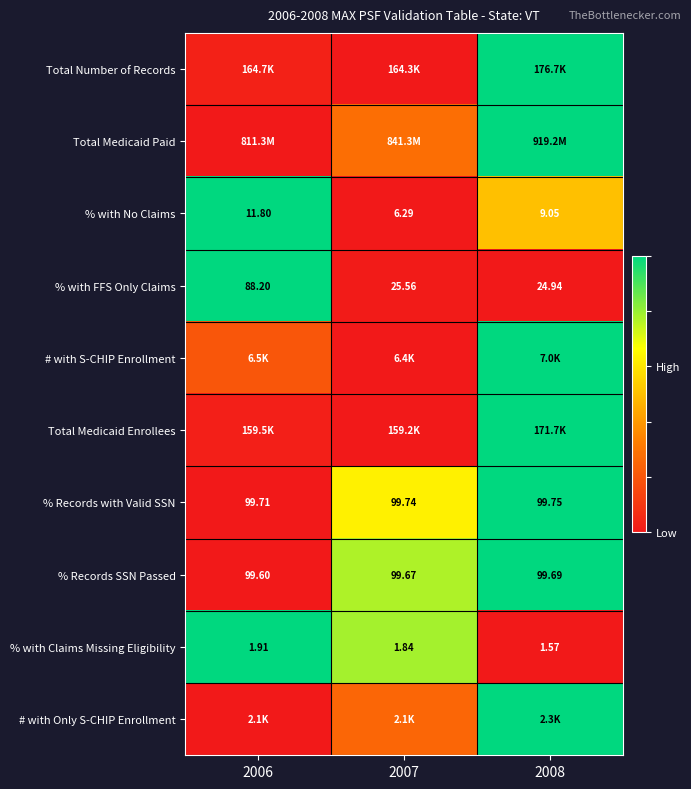

Is the value of % with Claims Missing Eligibility at 2008 greater than the value of % with No Claims at 2008?

No